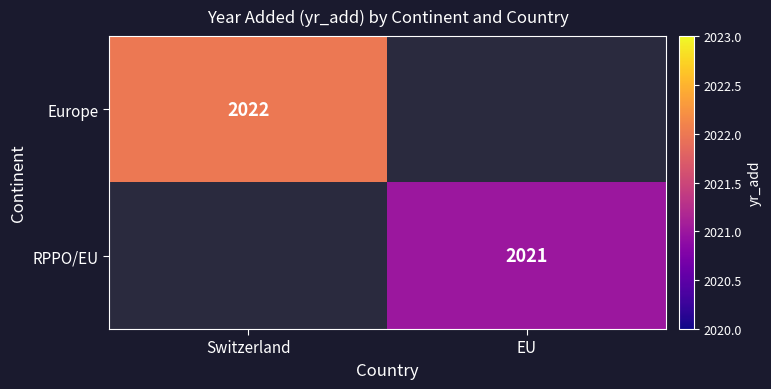

The RPPO/EU series shows 1117 at EU. True or false?

False